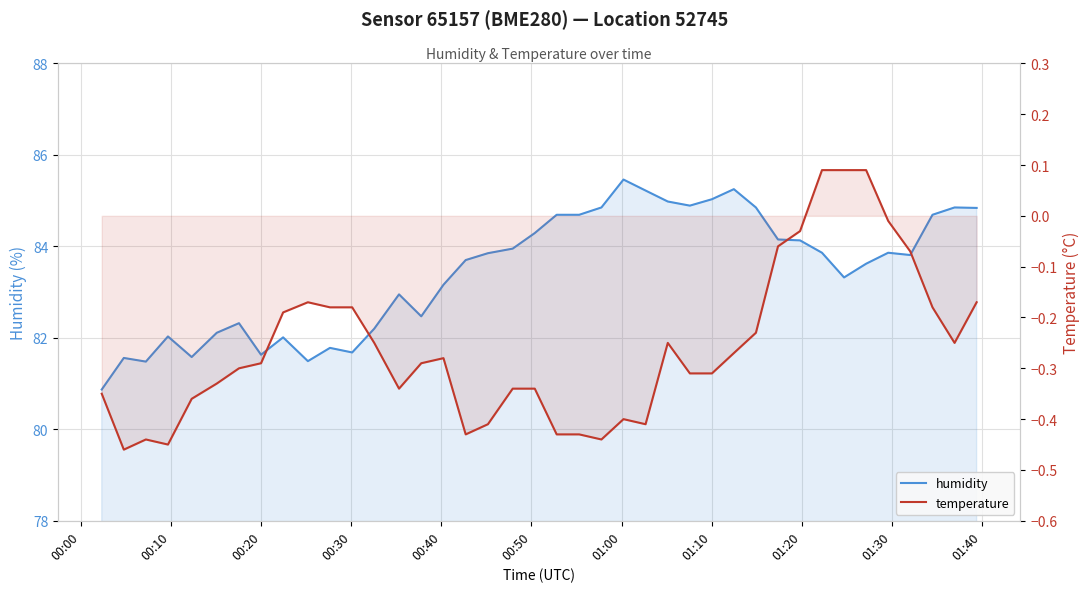

What is the value of the humidity point at the 37th from the left?

83.8